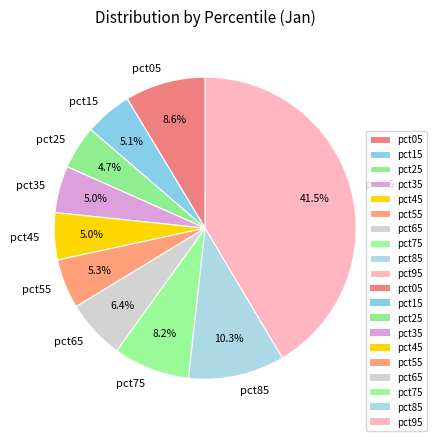

How many segments does this pie chart have?

10